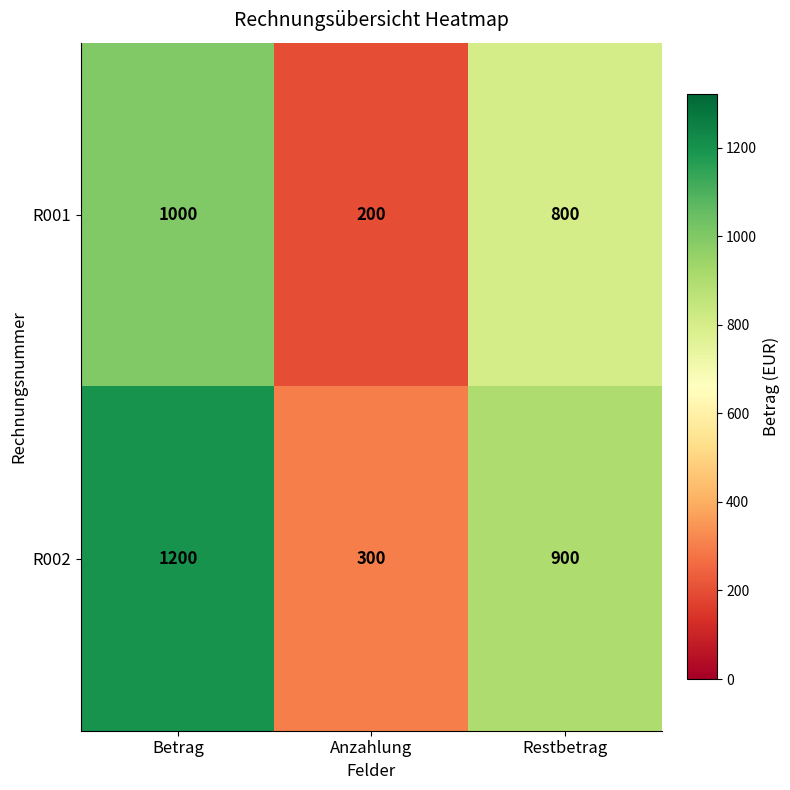

List the series in order of their peak value, lowest first.

R001, R002